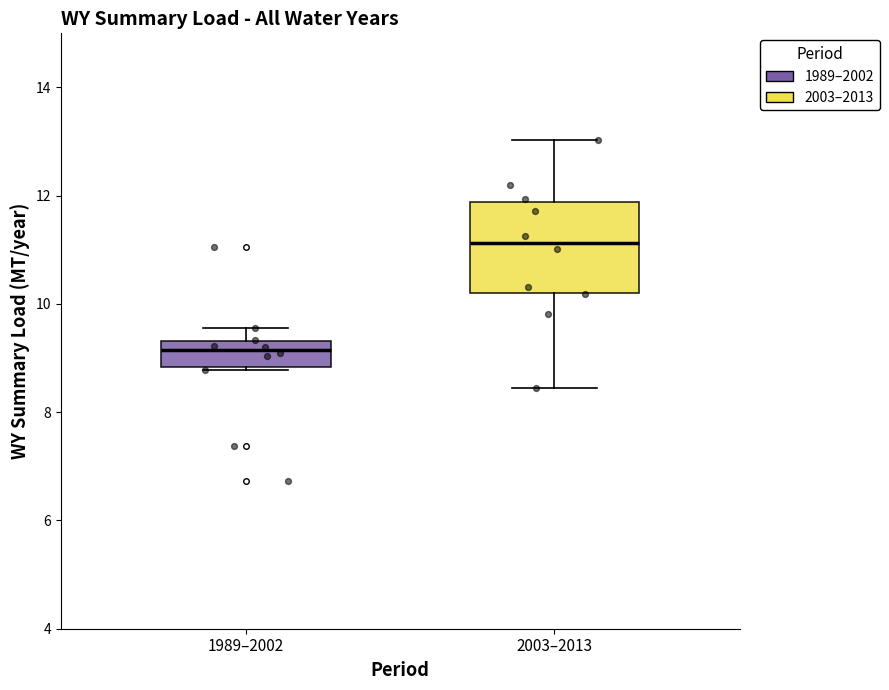

Where does the upper whisker of the box for 1989–2002 end on the y-axis? The values are not printed on the chart, so give them approximately, as read against the axis.

9.6